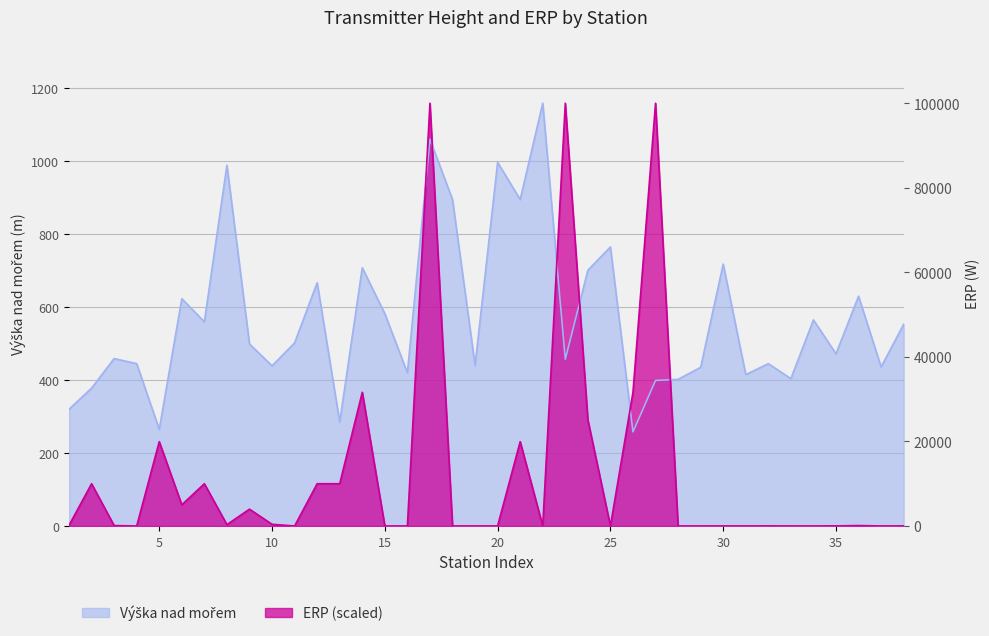

What is the difference between the second highest and minimum values in the Výška nad mořem series?

802.0